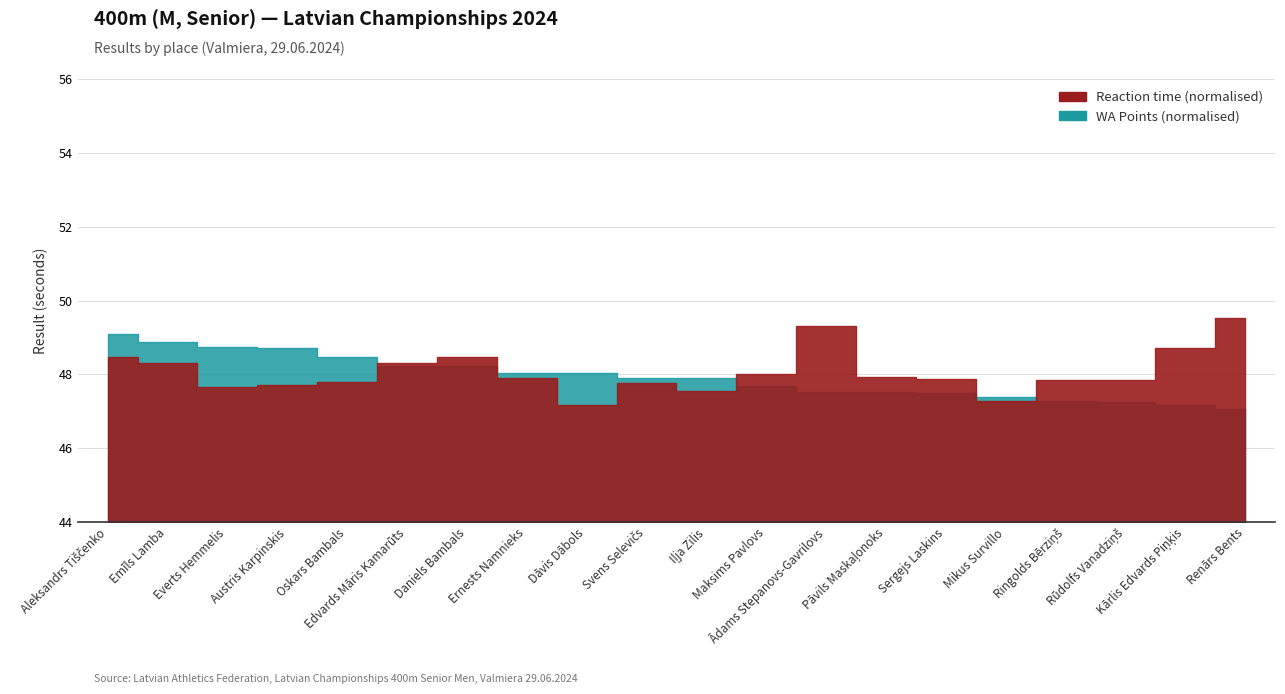

How many categories are shown in the chart?

20